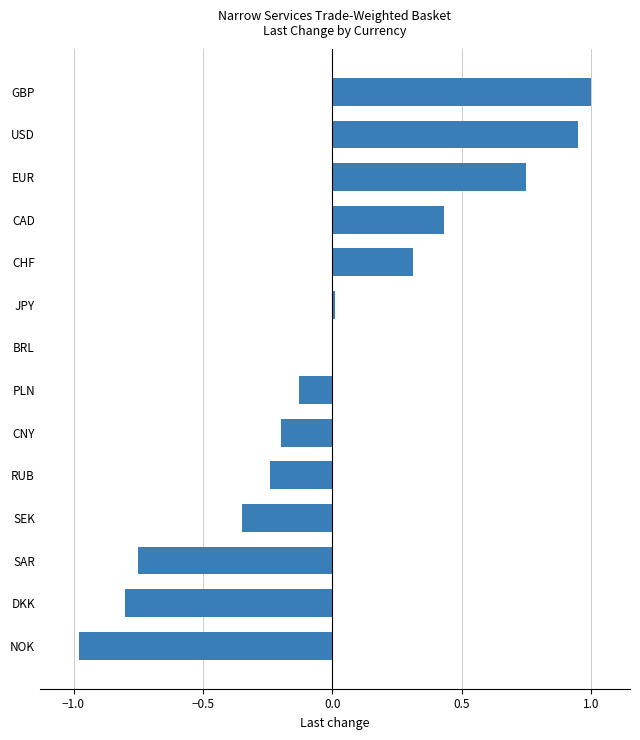

Between BRL and SEK, which is larger?

BRL